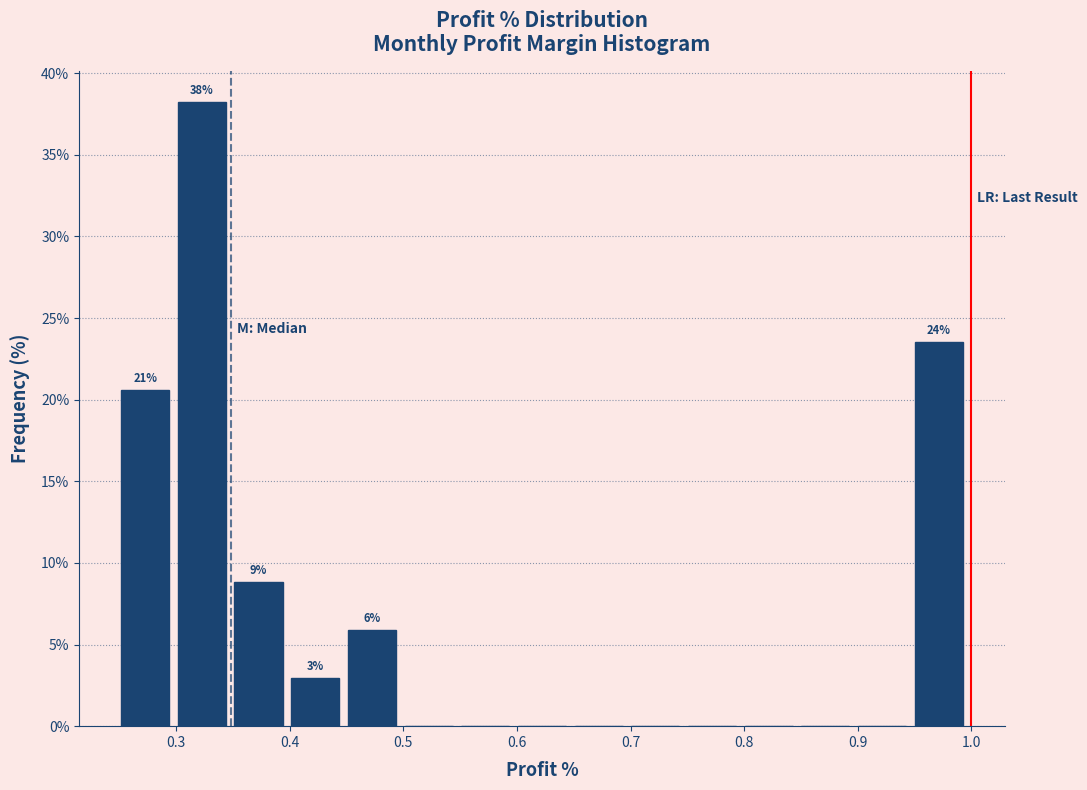

Which range on the x-axis has the tallest bar?

0.30 to 0.35